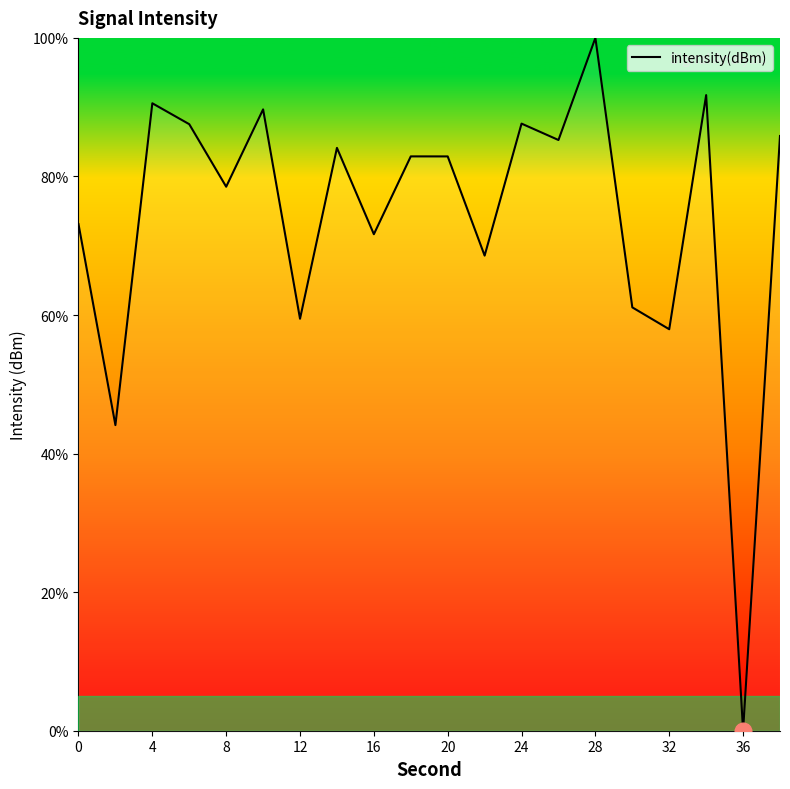

What is the greatest value displayed?

100.0